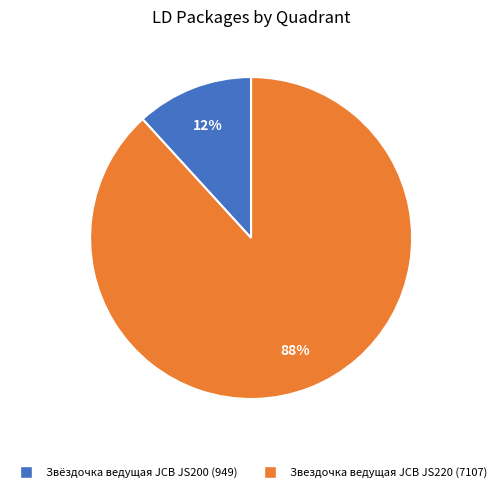

What is the ratio of the value at Звёздочка ведущая JCB JS200 to the value at Звездочка ведущая JCB JS220?

0.1